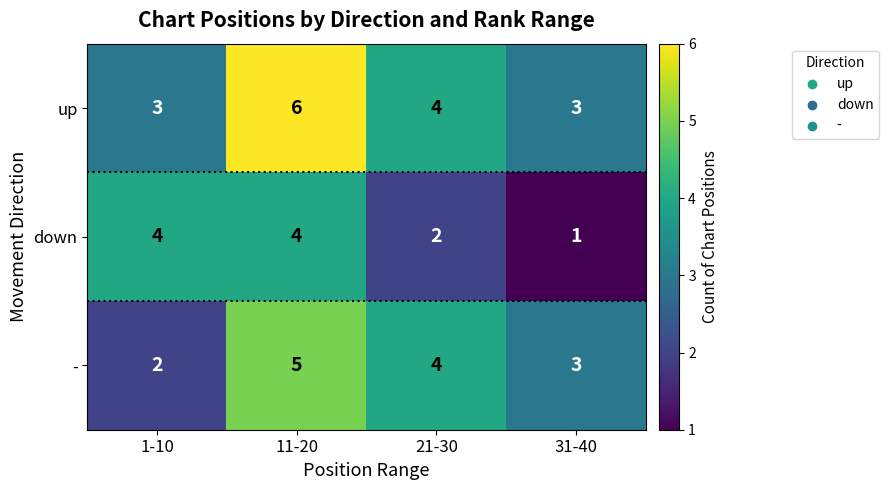

What is the sum of the down values at 1-10 and 11-20?

8